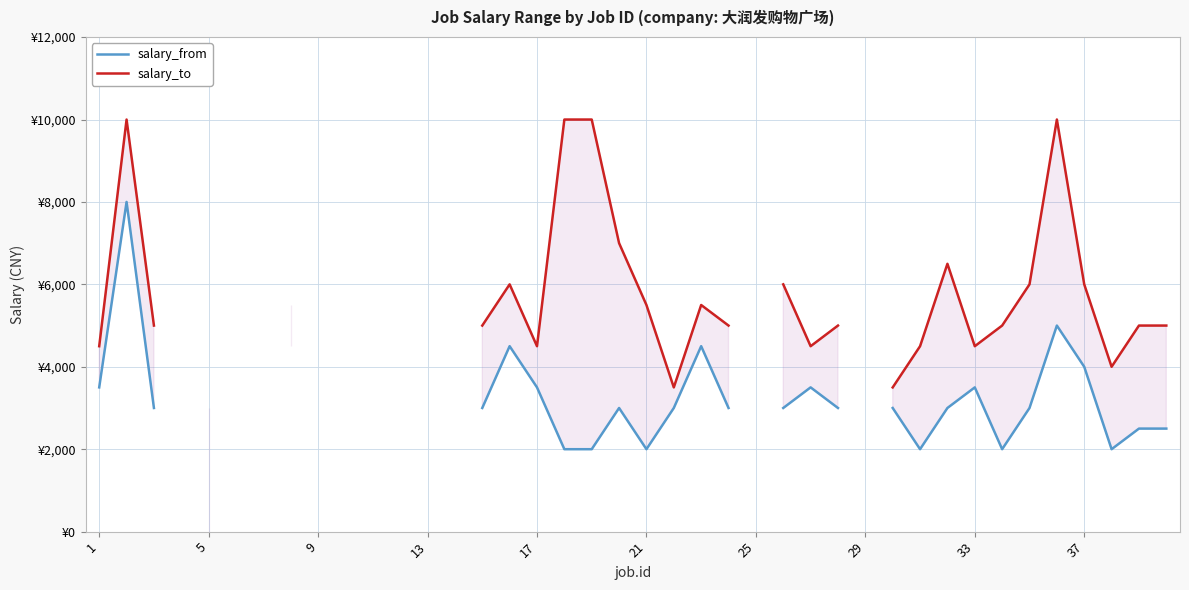

Is the value of salary_to at 5 greater than the value of salary_from at 21?

No